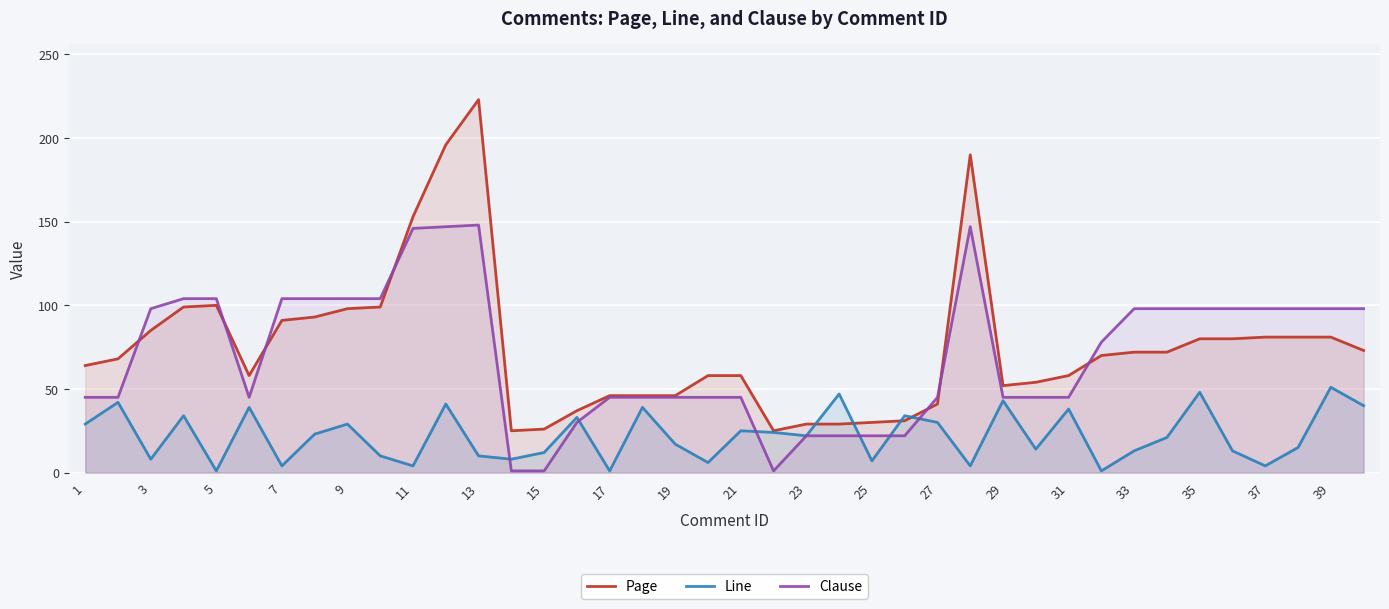

Which series ends up on top after the final intersection of Page and Line?

Page